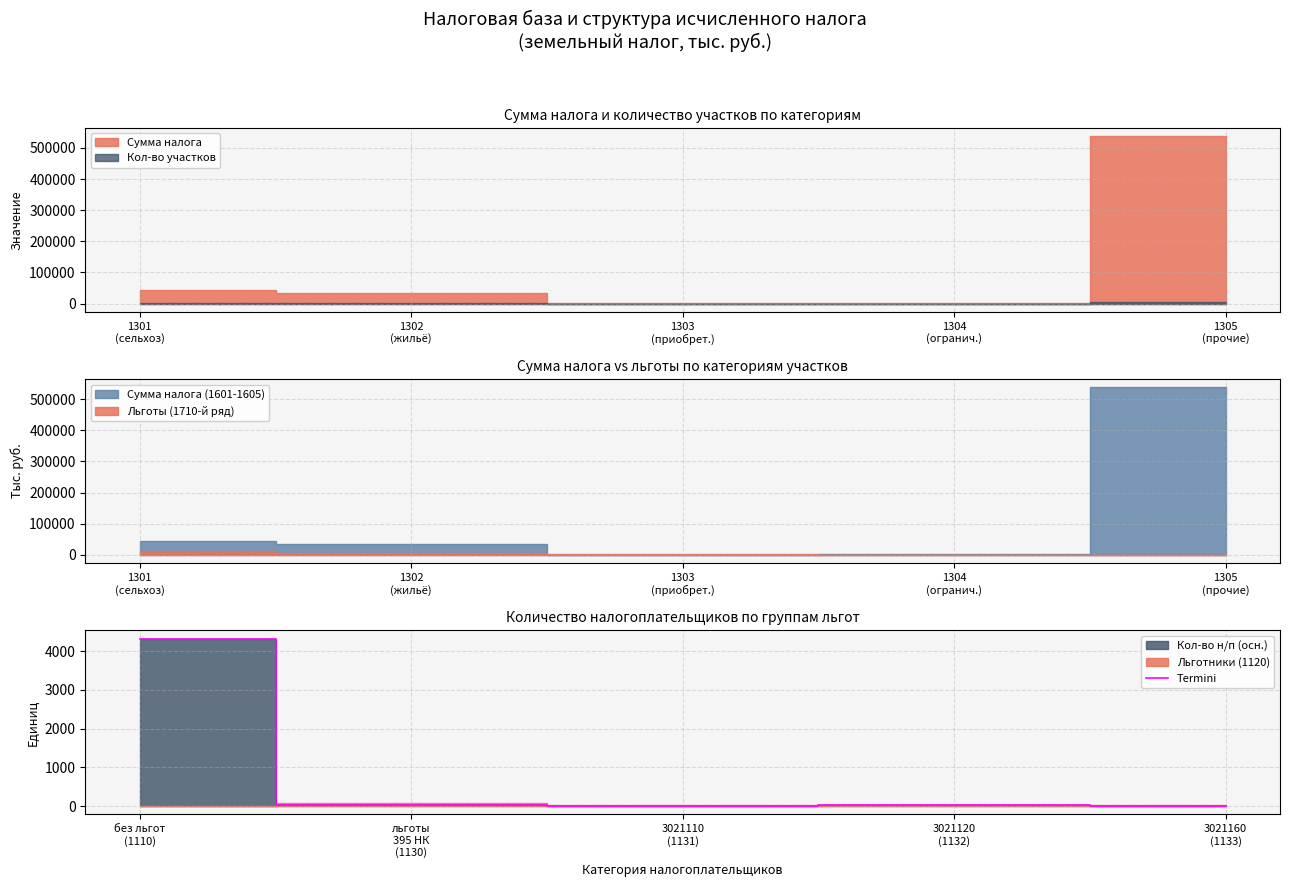

True or false: there are more than 0 points higher than both neighbors.

True